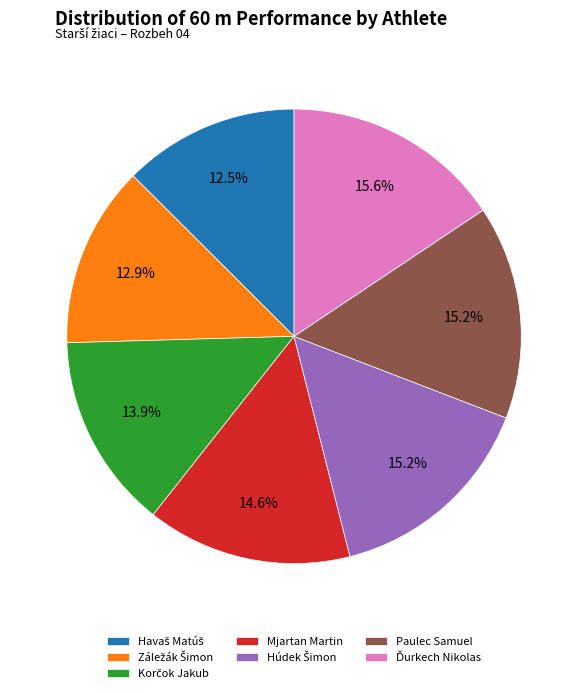

Is there a majority slice in this chart?

No